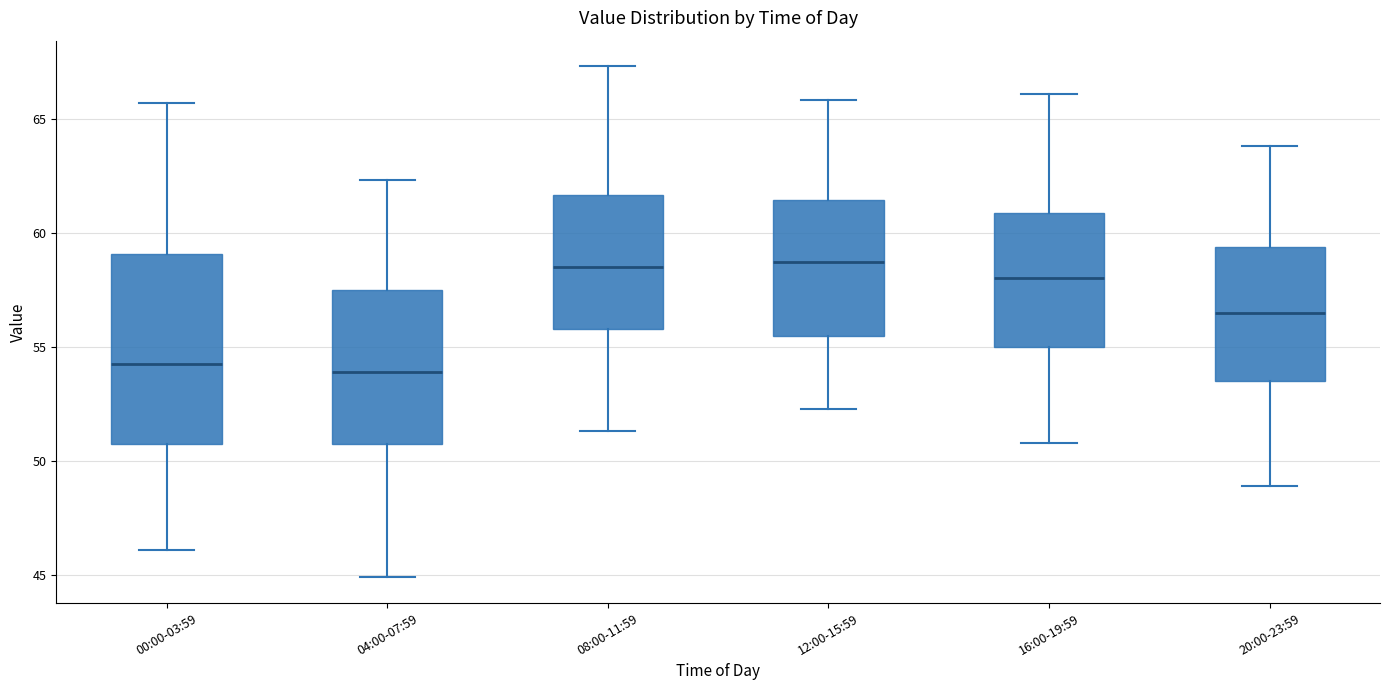

Reading left to right, transcribe this box plot: for each box, give where its median line is, the range the box spans, and where its two whiskers end, as read against the y-axis. The values are not printed on the chart, so give them approximately, as read against the axis.

00:00-03:59: median 54.5, box 51.0 to 59.0, whiskers 46.0 to 65.5
04:00-07:59: median 54.0, box 51.0 to 57.5, whiskers 45.0 to 62.5
08:00-11:59: median 58.5, box 56.0 to 61.5, whiskers 51.5 to 67.5
12:00-15:59: median 58.5, box 55.5 to 61.5, whiskers 52.5 to 66.0
16:00-19:59: median 58.0, box 55.0 to 61.0, whiskers 51.0 to 66.0
20:00-23:59: median 56.5, box 53.5 to 59.5, whiskers 49.0 to 64.0